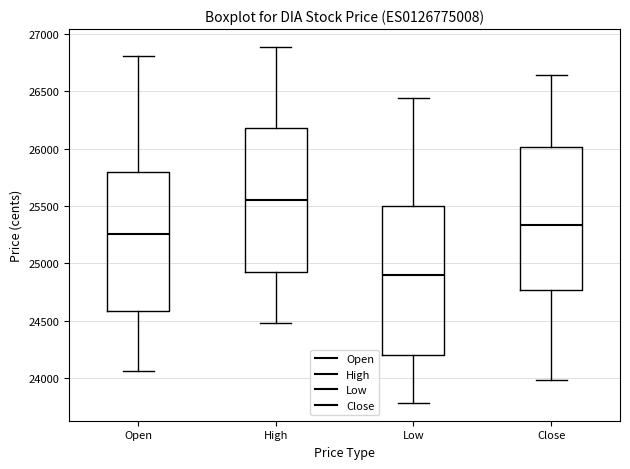

Reading left to right, read every box against the y-axis: the position of its median line, the range the box covers, and the ends of its whiskers. The values are not printed on the chart, so give them approximately, as read against the axis.

Open: median 25250, box 24600 to 25800, whiskers 24050 to 26800
High: median 25550, box 24950 to 26200, whiskers 24500 to 26900
Low: median 24900, box 24200 to 25500, whiskers 23800 to 26450
Close: median 25350, box 24750 to 26000, whiskers 24000 to 26650